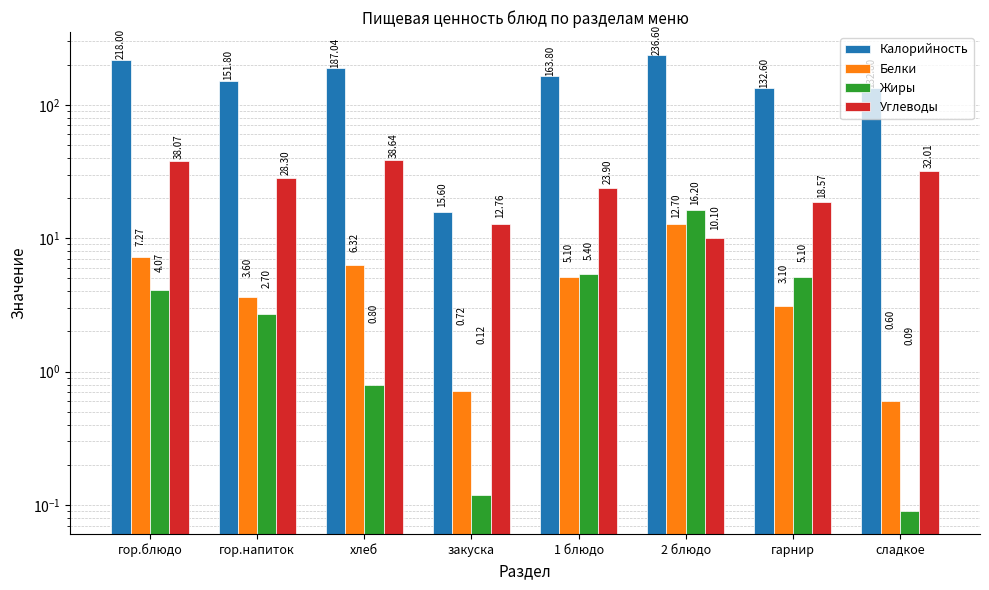

At which label does Калорийность reach its peak?

2 блюдо